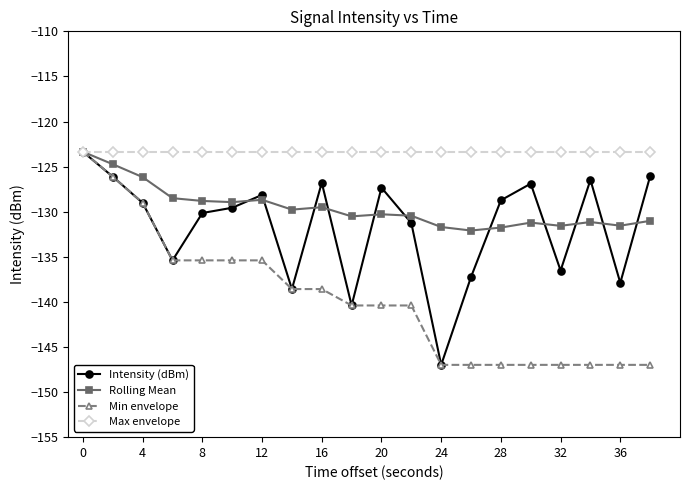

How many lines are shown in the chart?

4